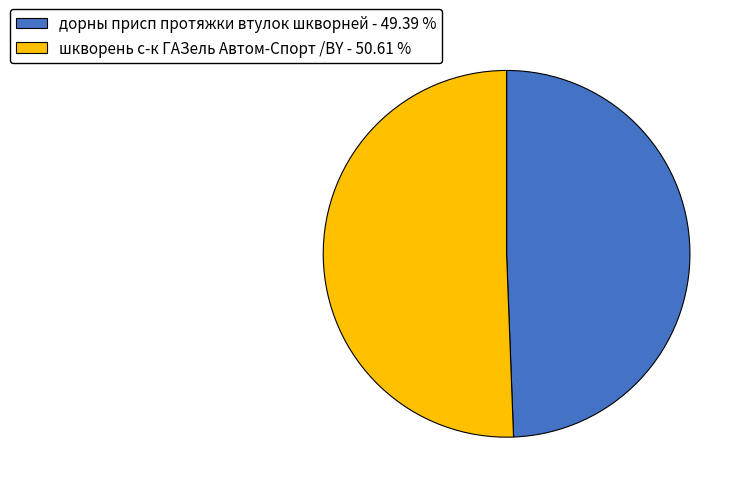

Which slice is the smallest?

дорны присп протяжки втулок шкворней